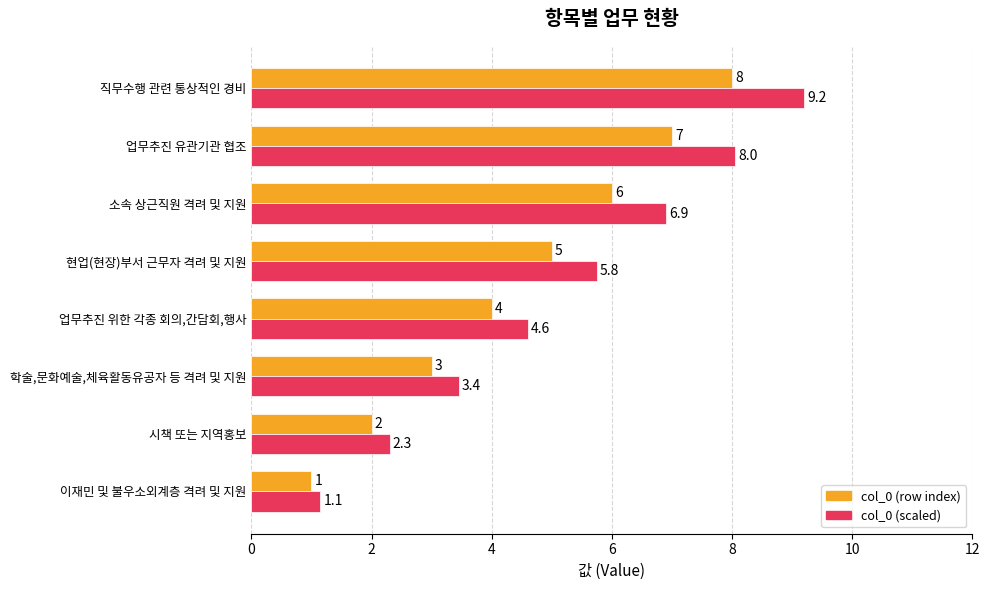

Which series has the widest spread of values?

col_0 (scaled)